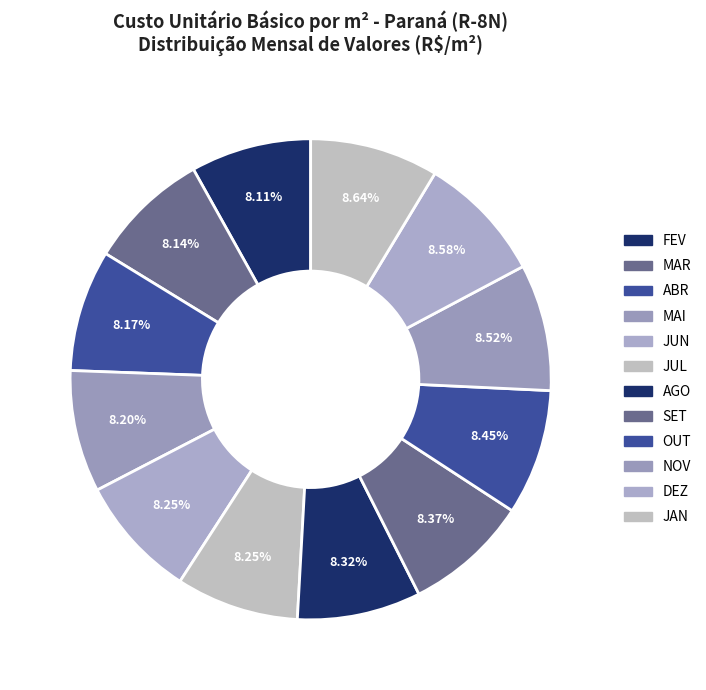

Between OUT and FEV, which is larger?

OUT